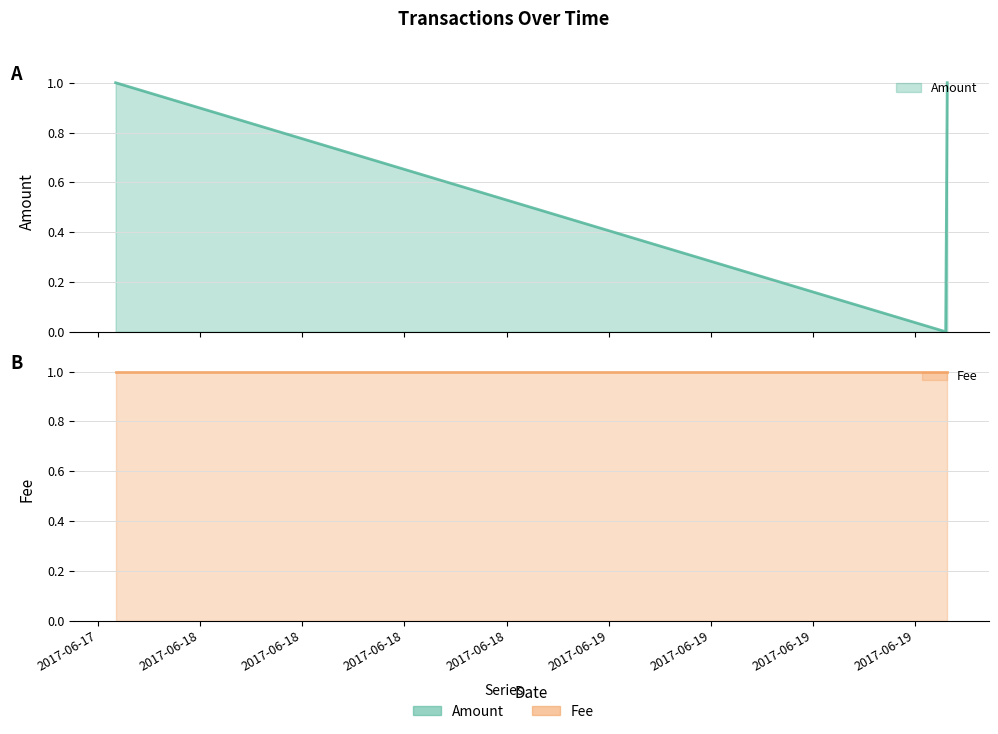

List the labels in order of value, largest first.

2017-06-17 19:02:03, 2017-06-19 19:53:12, 2017-06-19 19:47:42